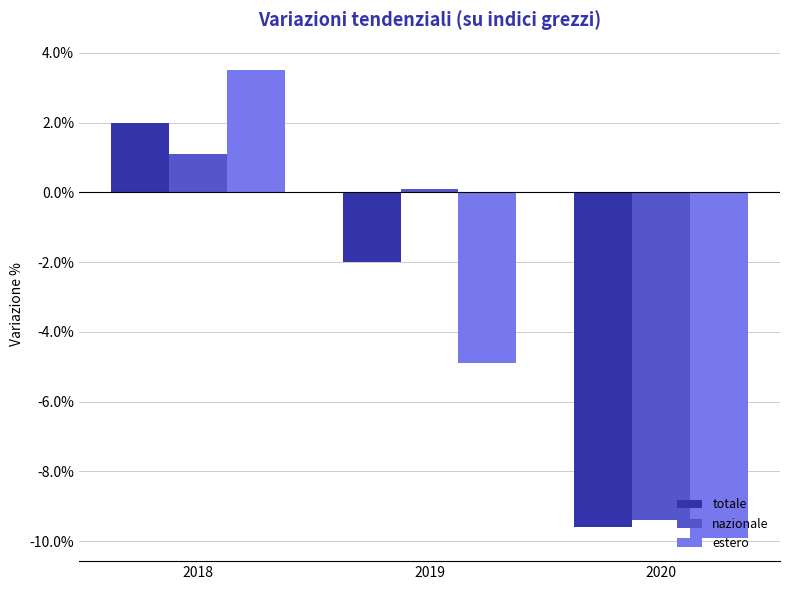

What is the value of the totale bar at the 3rd from the left?

-9.6